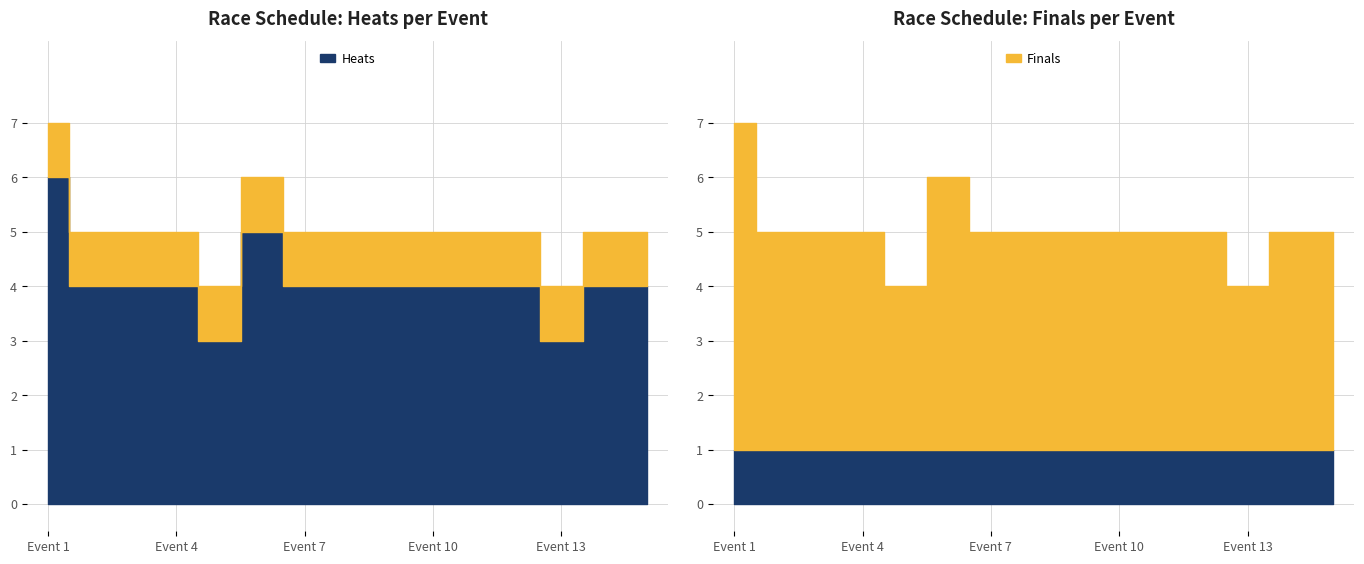

Which label corresponds to the largest value in the chart?

Event 1